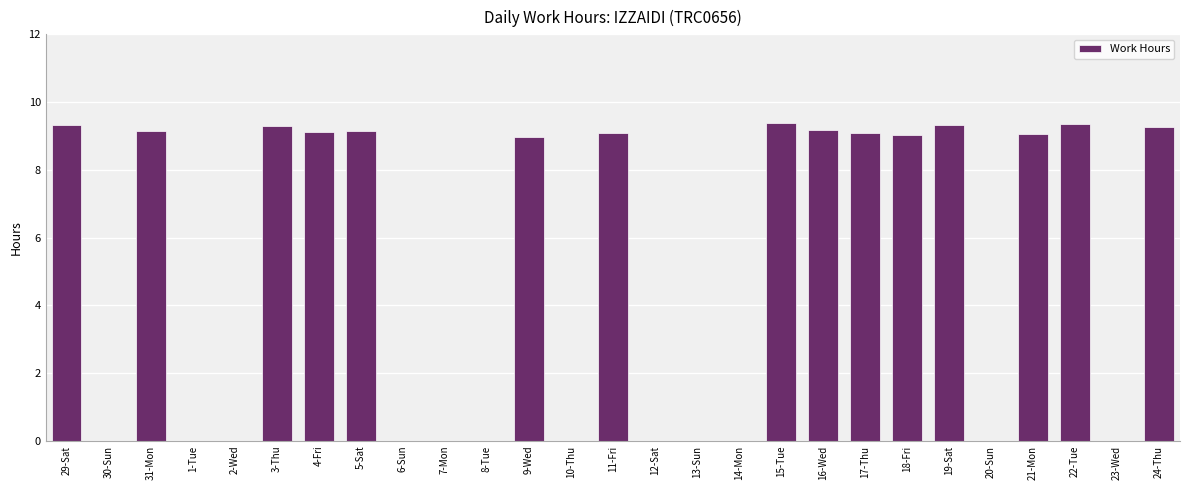

How many distinct data groups are displayed?

1